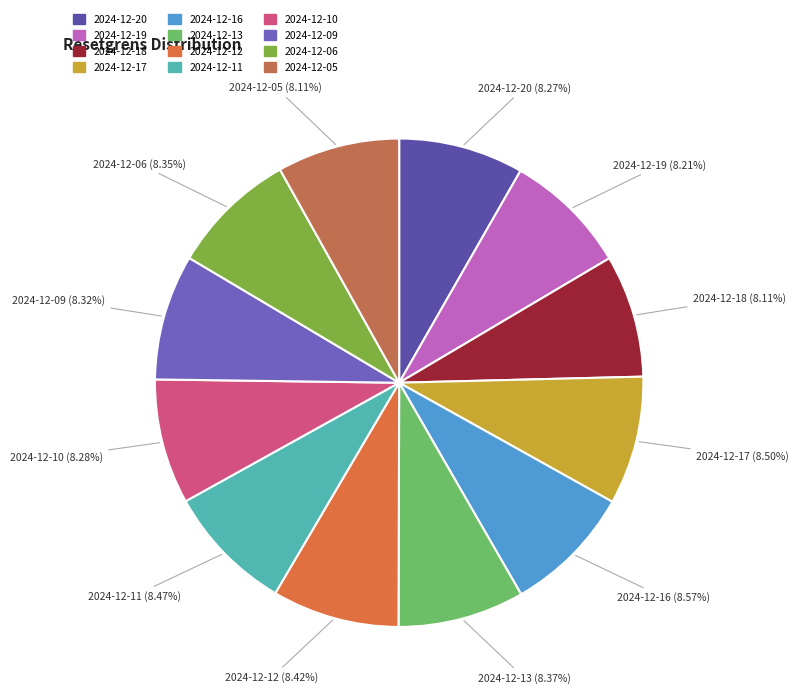

Does any single category account for the majority?

No